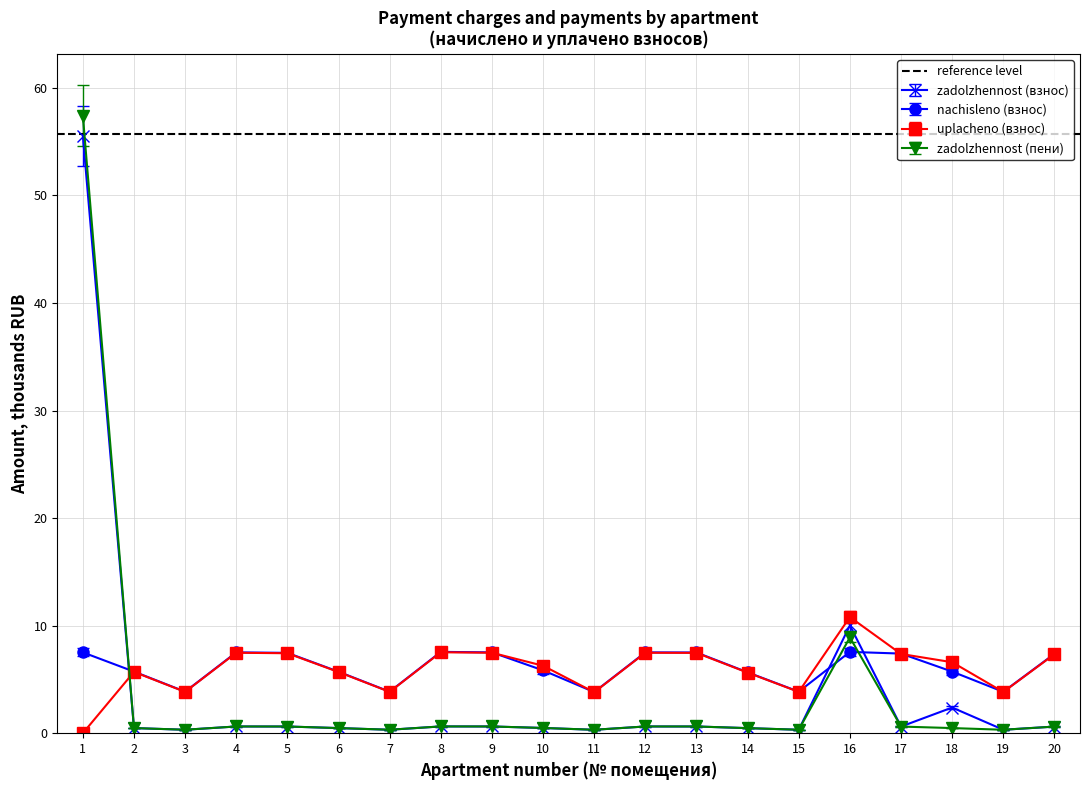

What is the highest value of the nachisleno (взнос) series?

7.6